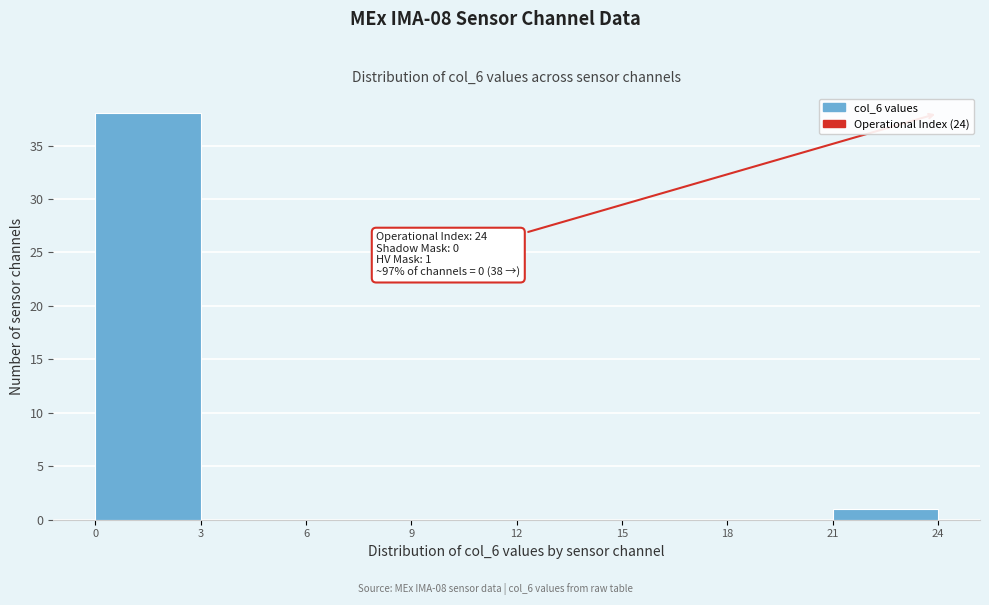

Over which range of the x-axis is the bar tallest?

0 to 3